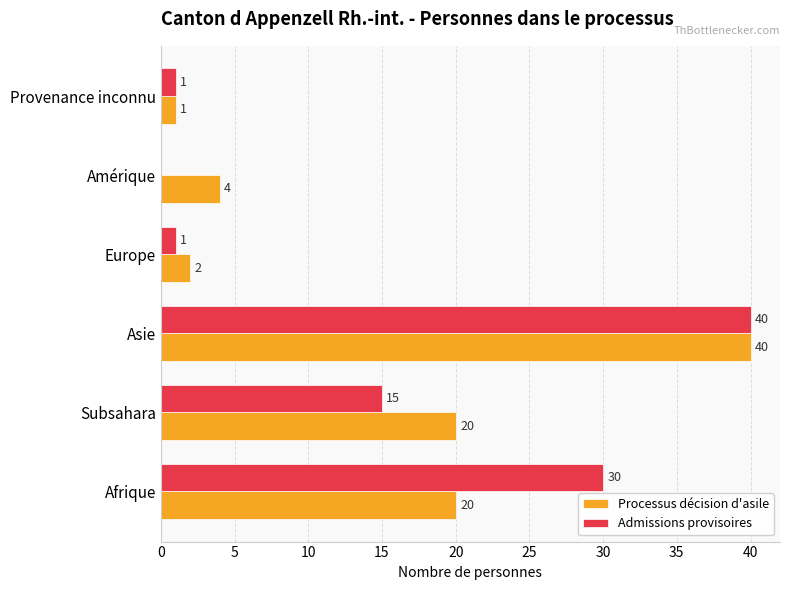

Between Subsahara and Europe, which series saw the biggest shift?

Processus décision d'asile